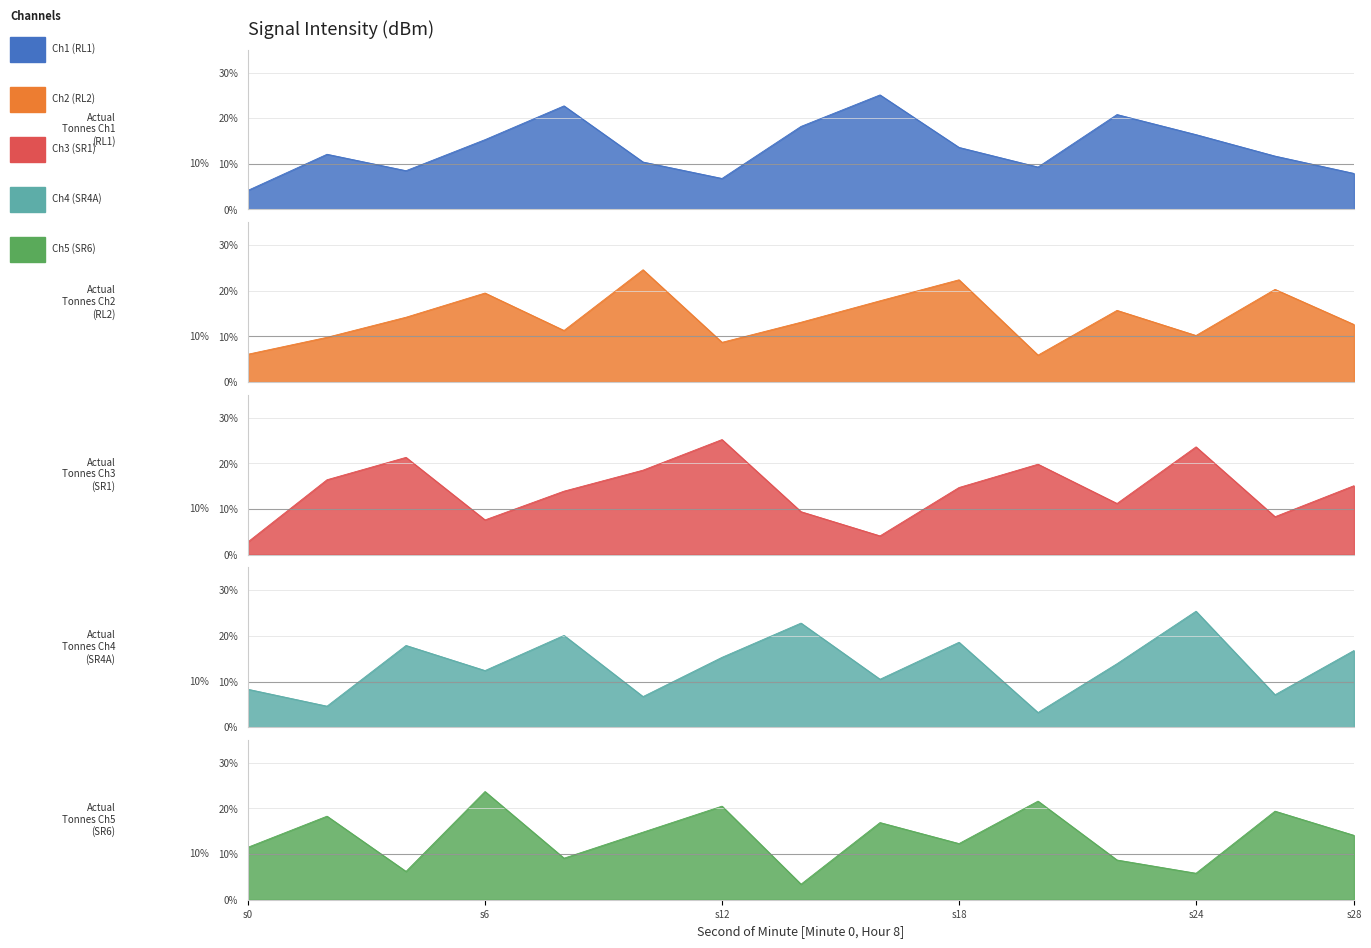

What is the minimum value shown in the chart?

2.8